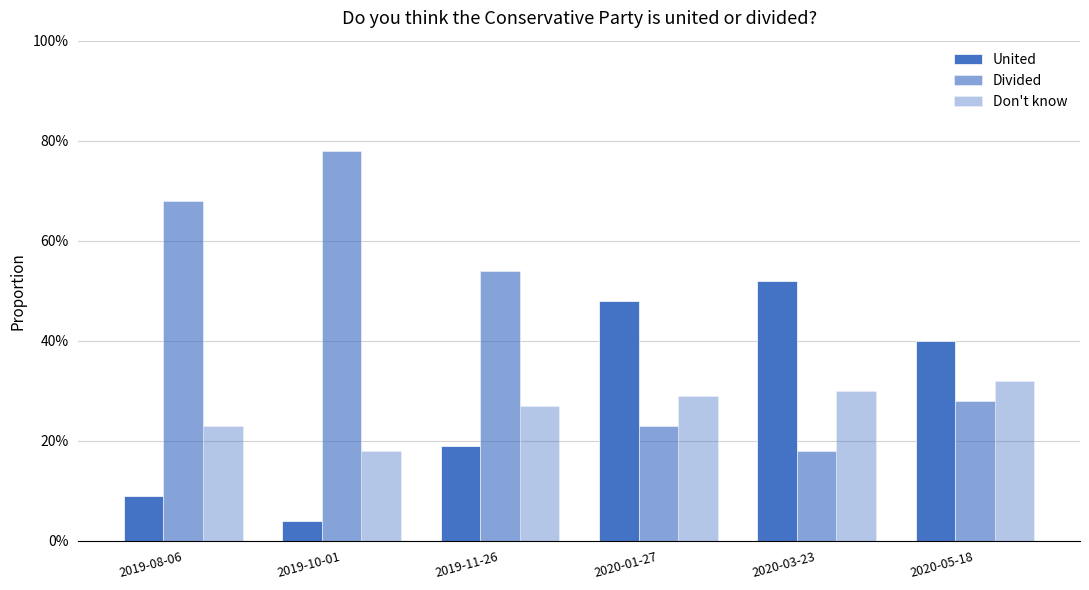

Does the chart contain any negative values?

No